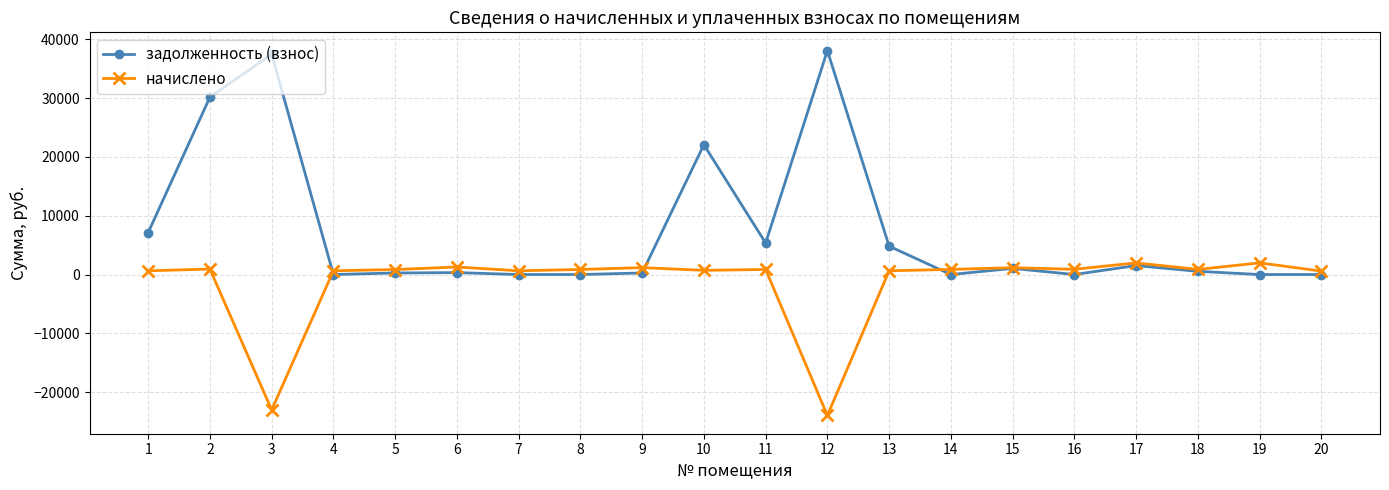

The задолженность (взнос) series shows 23991.6 at 19. True or false?

False